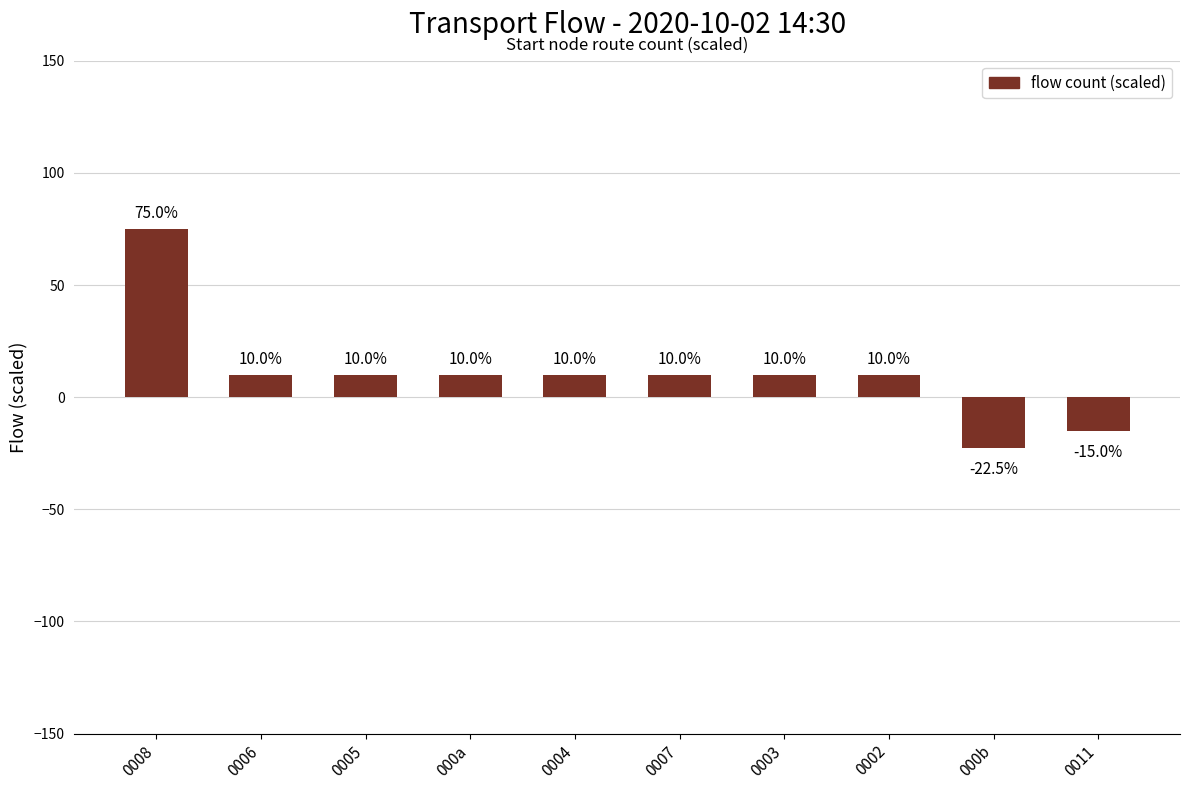

How many positive values are there?

8